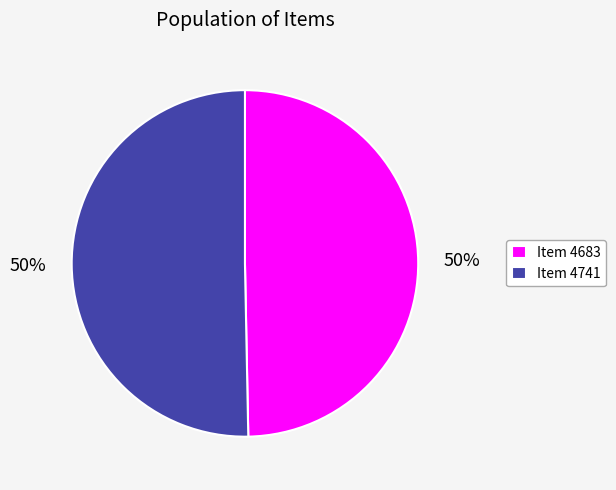

Is the sum of Item 4741 and Item 4683 greater than half?

Yes